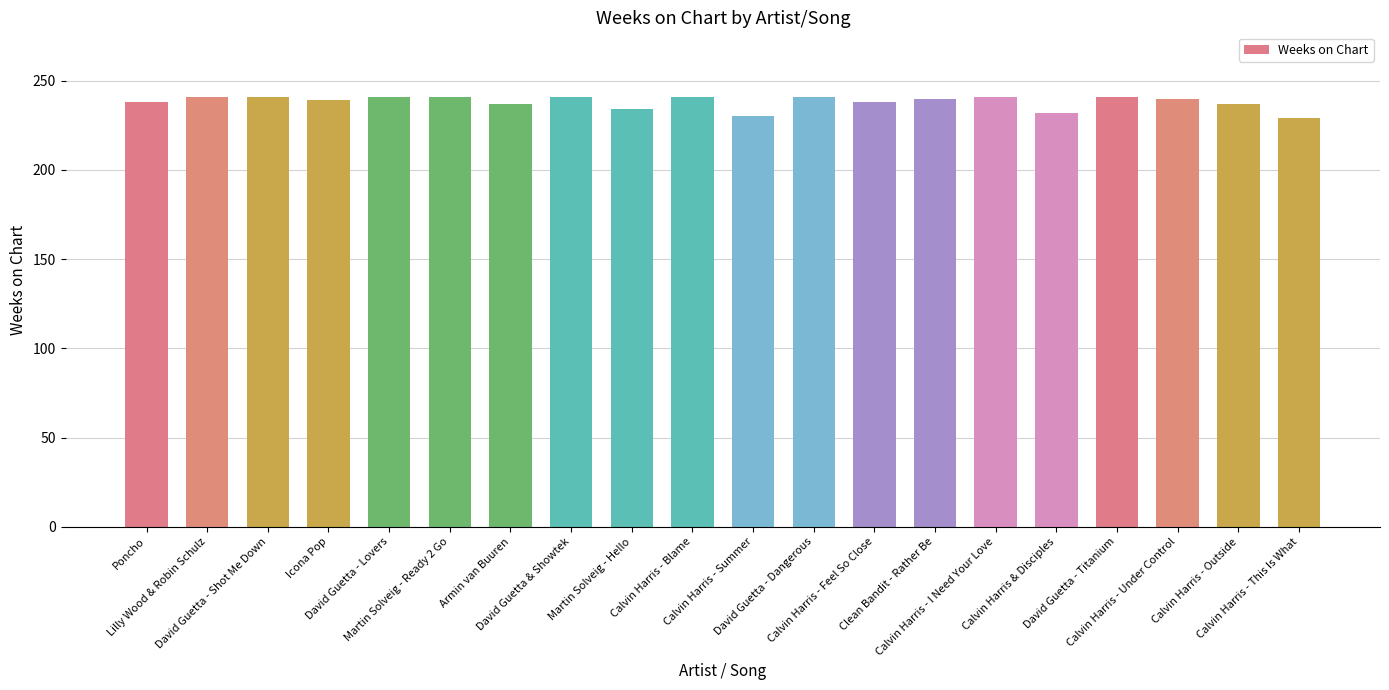

What is the maximum value shown in the chart?

241